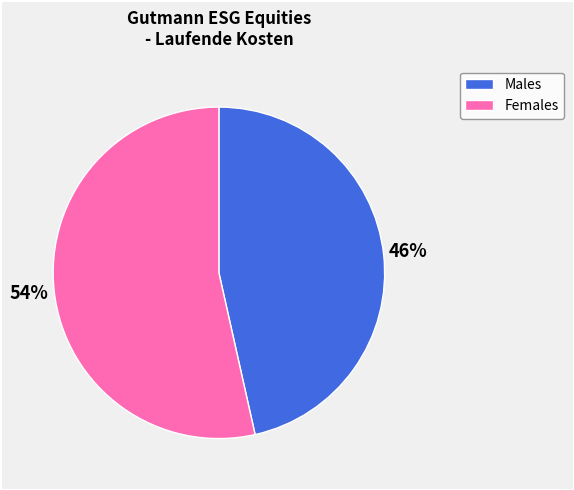

How many slices are in this pie chart?

2